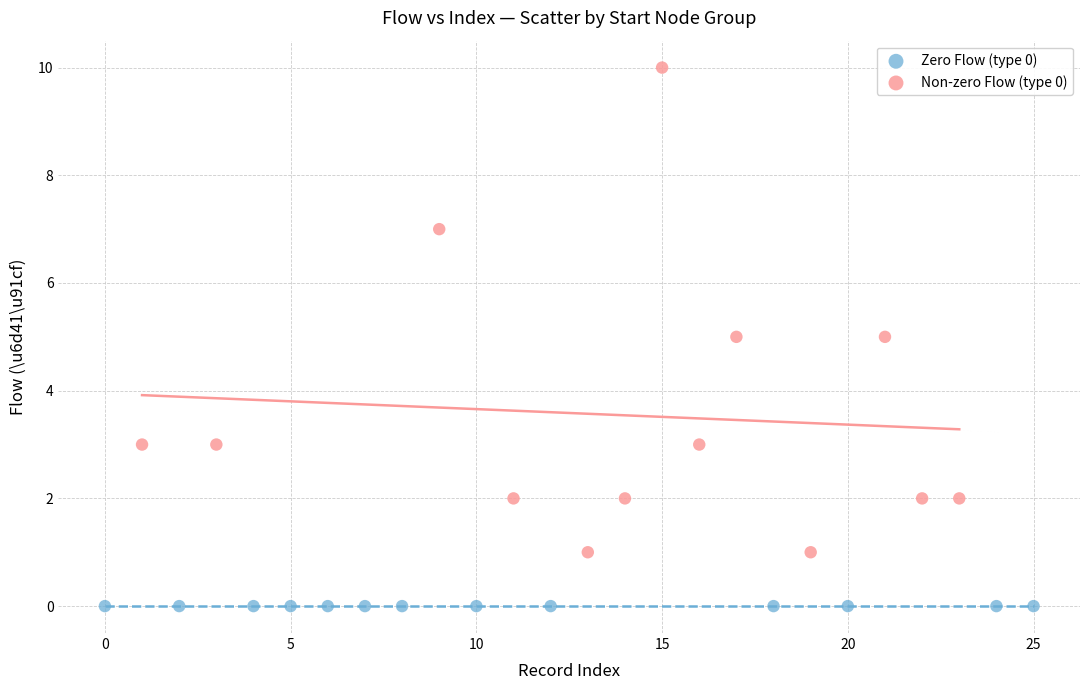

Which series contains the highest Y value?

Non-zero Flow (type 0)